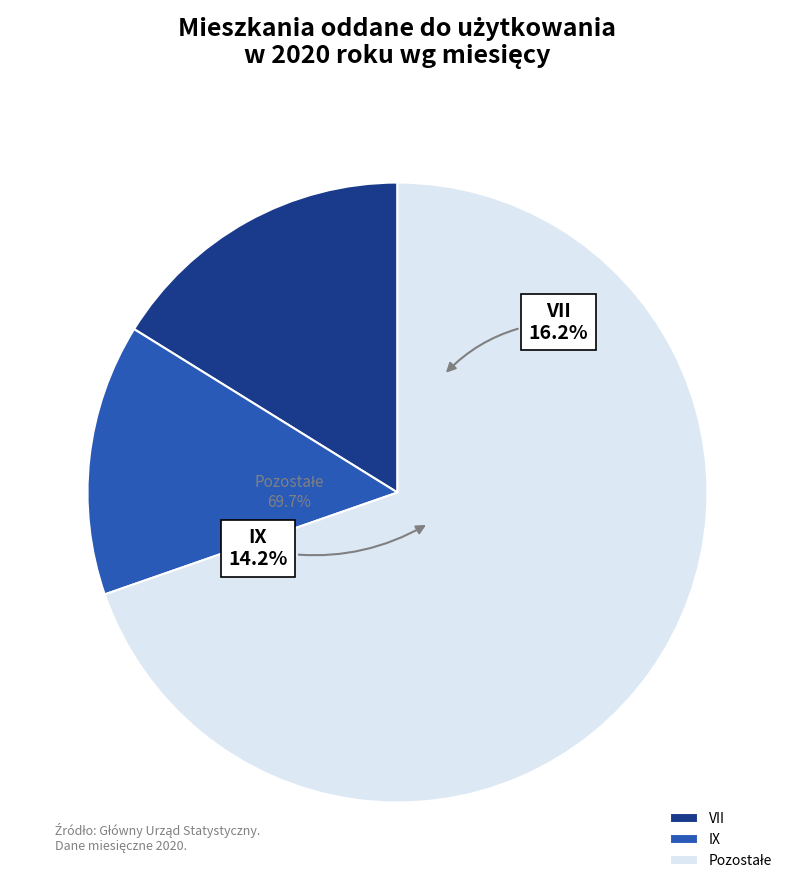

Is IV the majority of the pie?

No